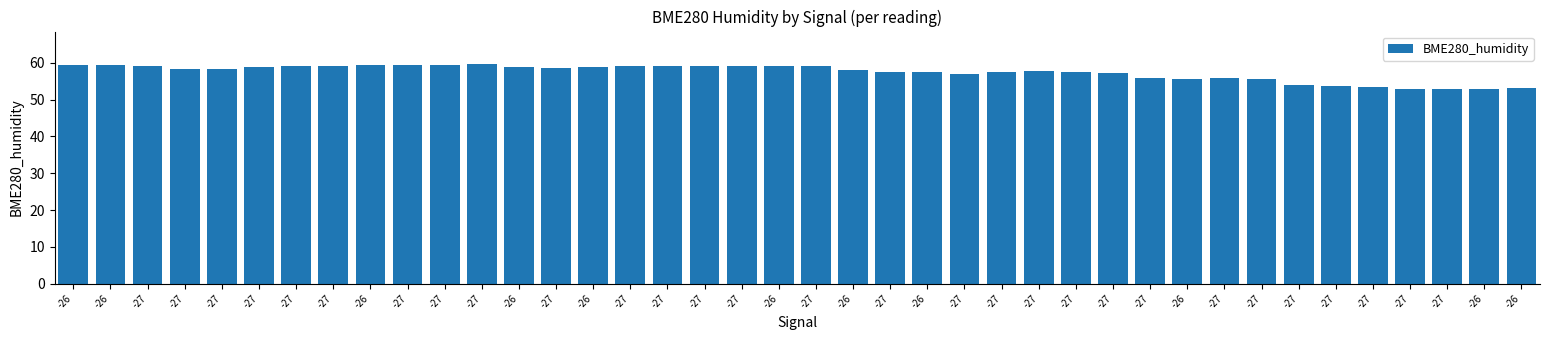

Rank the categories by value from highest to lowest.

-27, -27, -26, -27, -26, -26, -27, -27, -27, -27, -27, -27, -27, -27, -26, -27, -26, -26, -27, -27, -27, -26, -27, -27, -26, -27, -27, -27, -27, -27, -27, -27, -26, -27, -27, -27, -26, -27, -27, -26